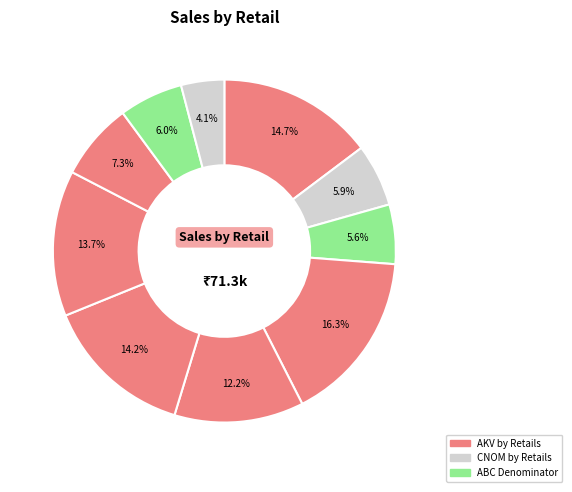

How many slices are in this pie chart?

10